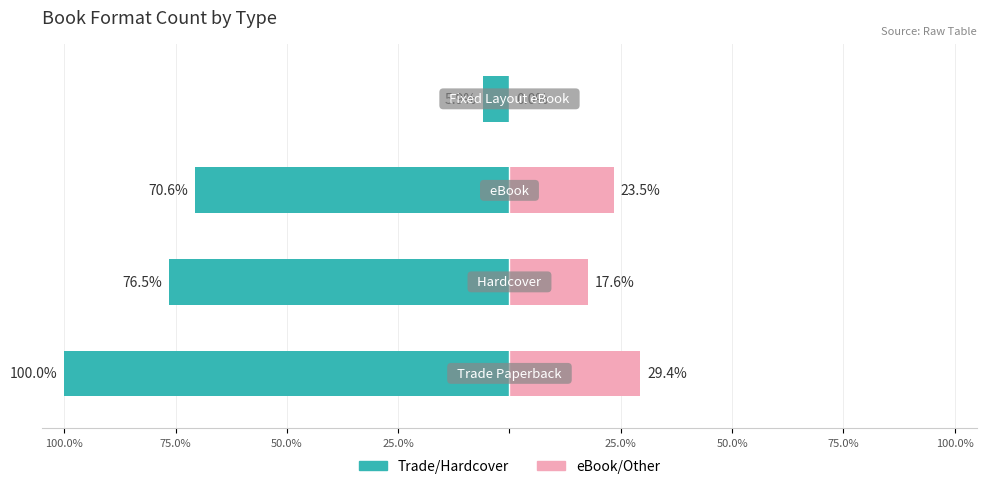

Reading left to right, extract all data points from this chart.

Trade Paperback / Hardcover Count: 100.0%=-100.0	75.0%=-76.5	50.0%=-70.6	25.0%=-5.9
eBook / Other Count: 100.0%=29.4	75.0%=17.6	50.0%=23.5	25.0%=0.0